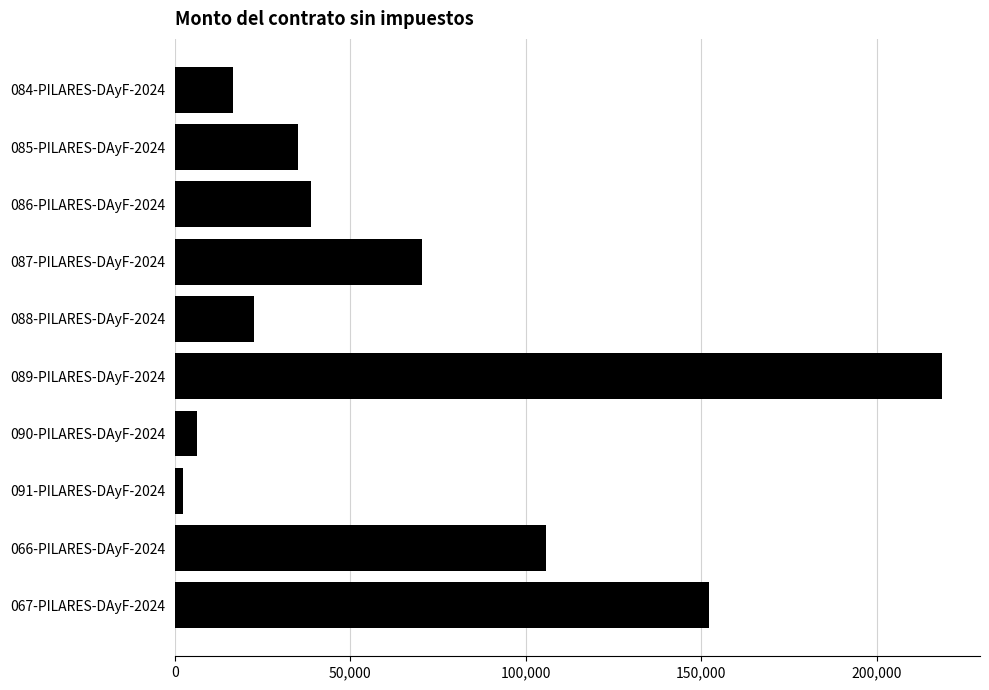

Reading bottom to top, what are all the values shown in this chart?

152153.6	105809.6	2291.0	6450.0	218500.0	22439.7	70410.4	38811.5	35221.4	16600.0